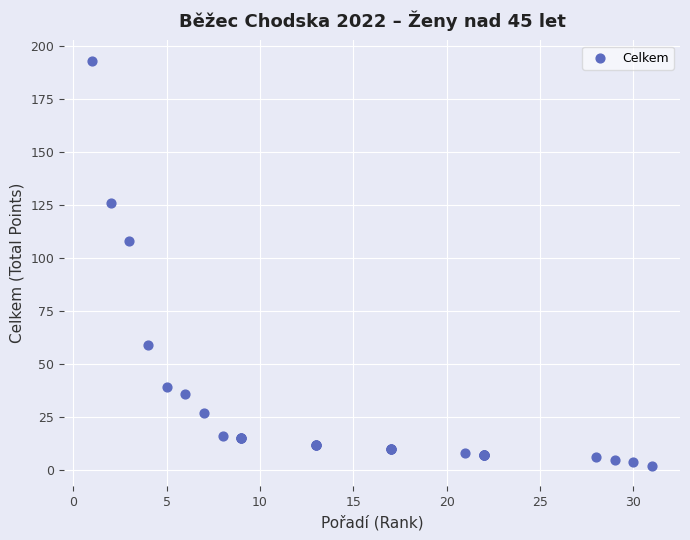

What Y value in the scatter plot is closest to 97?

108